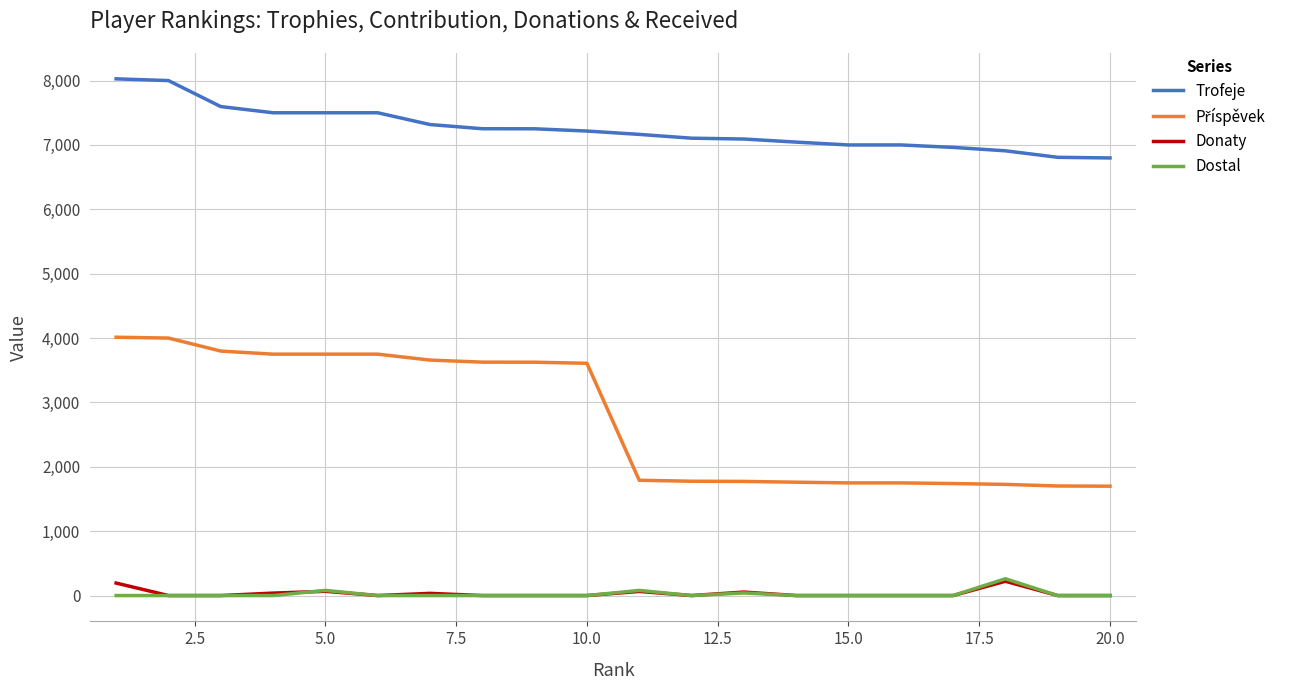

True or false: Donaty and Trofeje cross at least once.

False